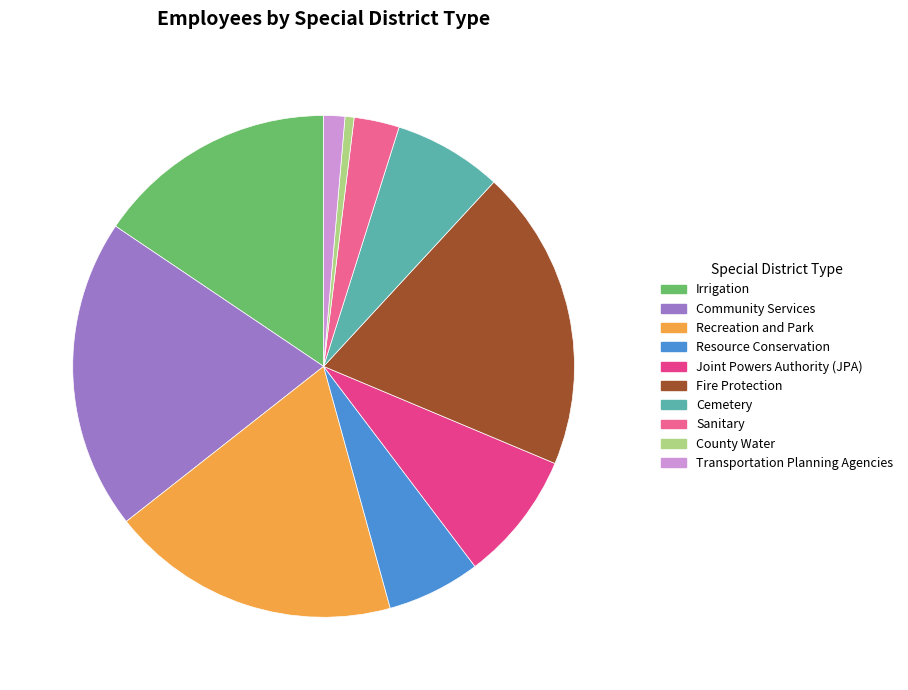

To the nearest percent, what percentage of the pie is Transportation Planning Agencies?

1%